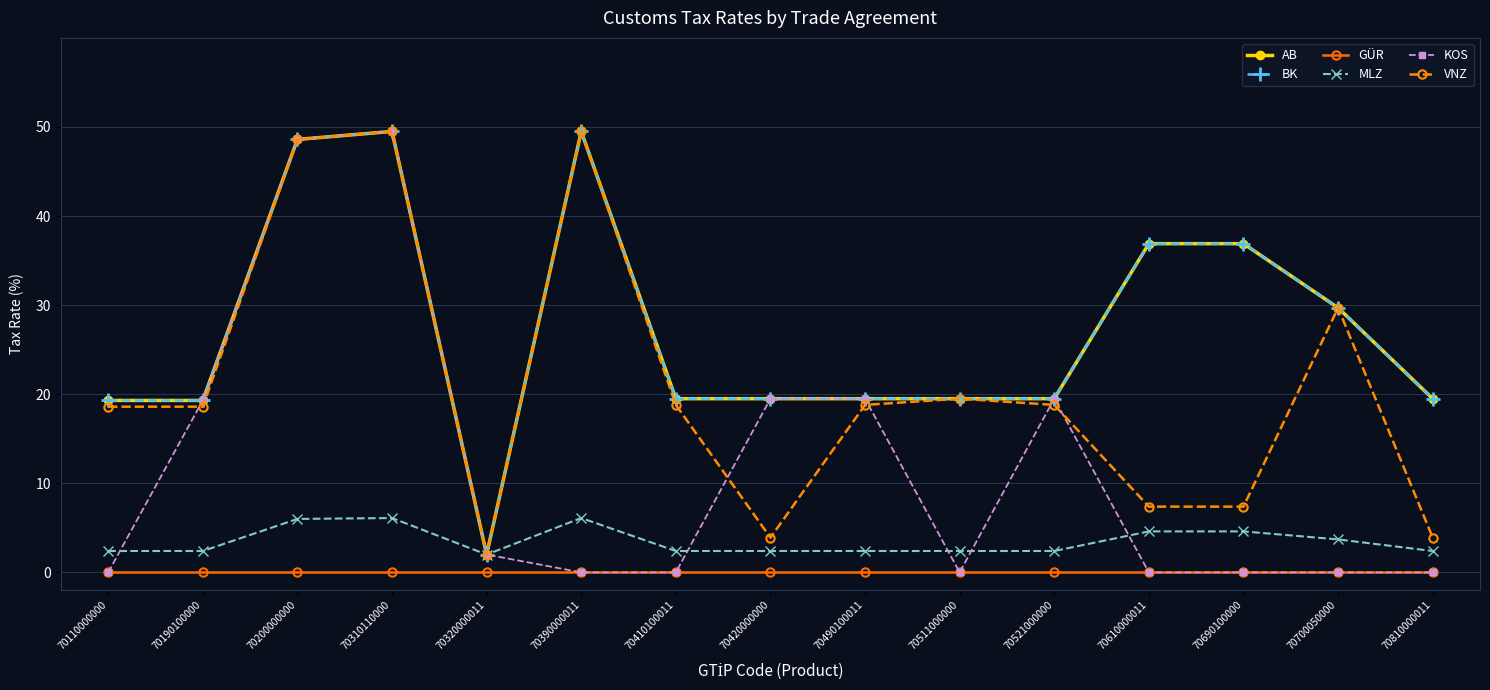

What is the difference between the maximum and minimum values in the AB series?

47.5